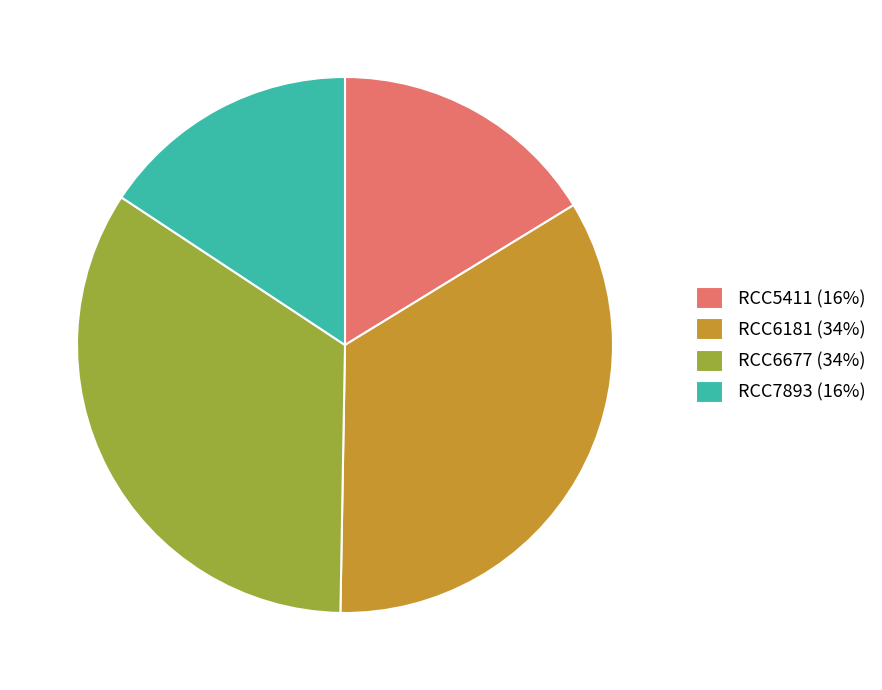

Is the sum of RCC7893 (16%) and RCC5411 (16%) greater than half?

No